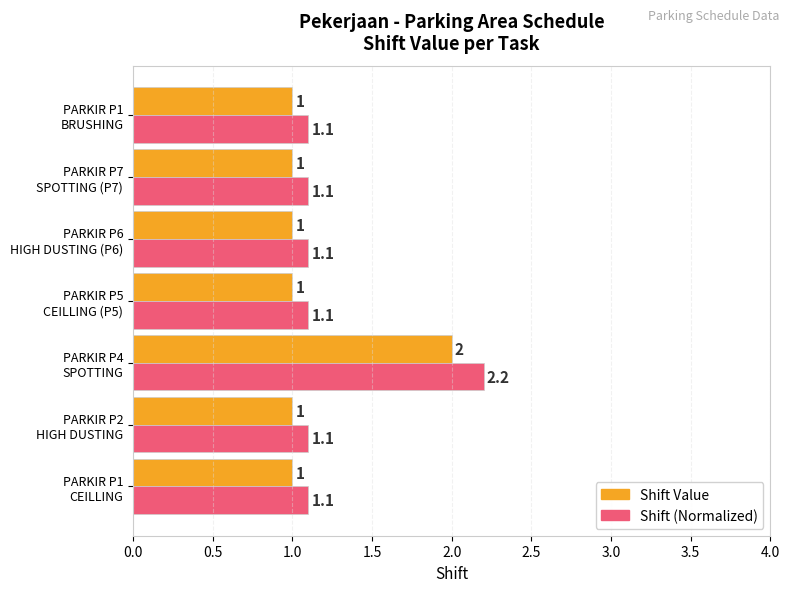

Rank the series by their average value, from highest to lowest.

Shift (Normalized), Shift Value